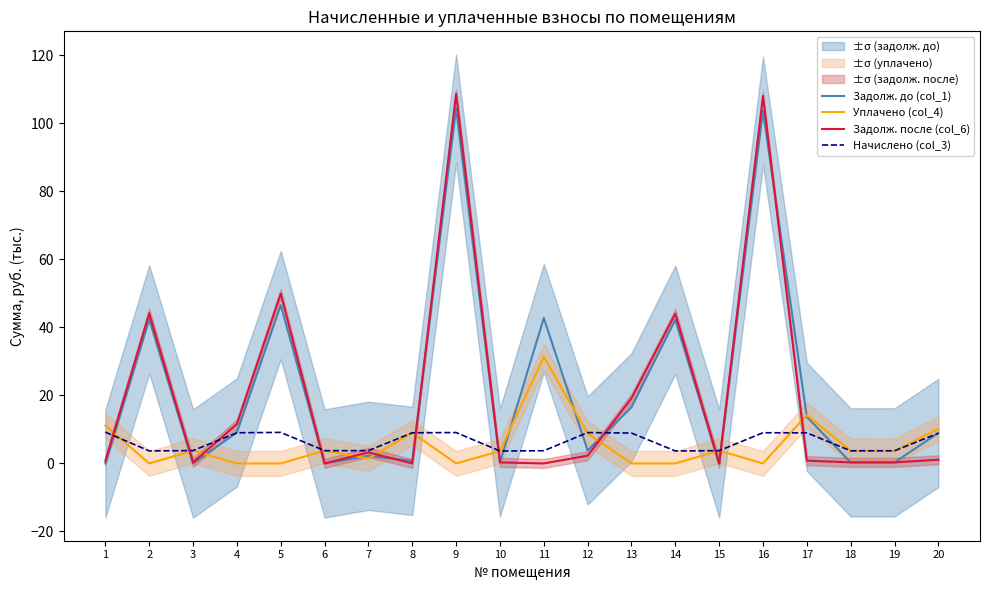

Reading right to left, what are all the values shown in this chart?

Задолж. до (col_1): 20=9.0	19=0.3	18=0.3	17=13.7	16=103.6	15=0.0	14=42.2	13=16.5	12=3.8	11=42.7	10=0.3	9=104.3	8=0.8	7=2.2	6=0.0	5=46.6	4=9.1	3=0.0	2=42.4	1=0.0
Уплачено (col_4): 20=10.2	19=3.7	18=3.7	17=14.3	16=0.0	15=3.8	14=0.0	13=0.0	12=8.8	11=31.4	10=3.6	9=0.0	8=9.0	7=1.5	6=3.8	5=0.0	4=0.0	3=3.7	2=0.0	1=11.2
Задолж. после (col_6): 20=1.1	19=0.3	18=0.3	17=0.8	16=108.0	15=0.0	14=44.0	13=19.2	12=2.3	11=0.0	10=0.3	9=108.7	8=0.0	7=3.2	6=0.0	5=49.9	4=11.6	3=0.3	2=44.1	1=0.8
Начислено (col_3): 20=8.9	19=3.7	18=3.7	17=9.0	16=9.0	15=3.8	14=3.7	13=8.9	12=9.1	11=3.7	10=3.7	9=9.1	8=9.0	7=3.8	6=3.8	5=9.1	4=9.0	3=3.8	2=3.7	1=9.2